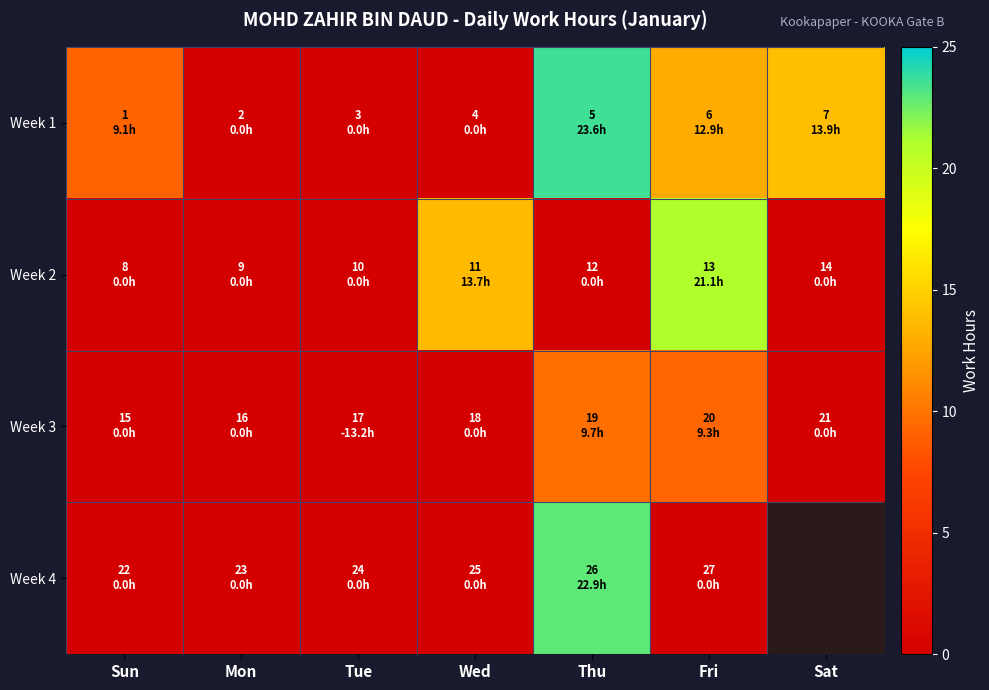

Which label corresponds to the largest value in the chart?

Thu